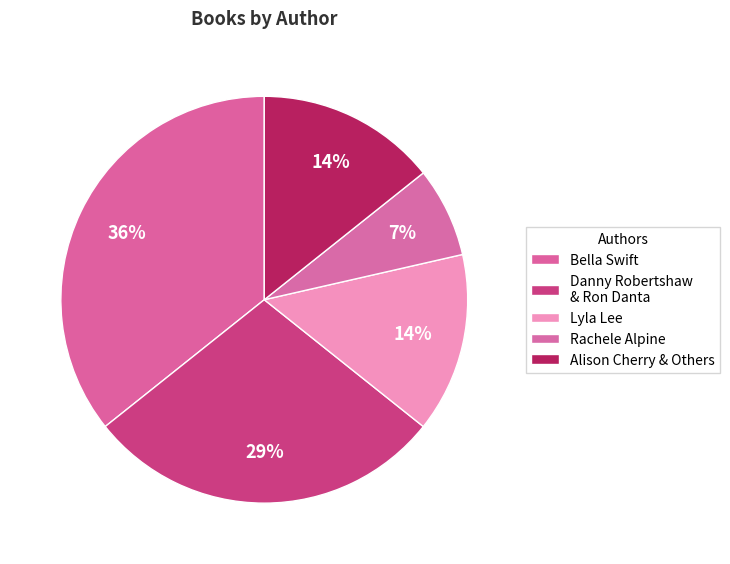

Combined, do Rachele Alpine and Danny Robertshaw & Ron Danta account for over 50%?

No